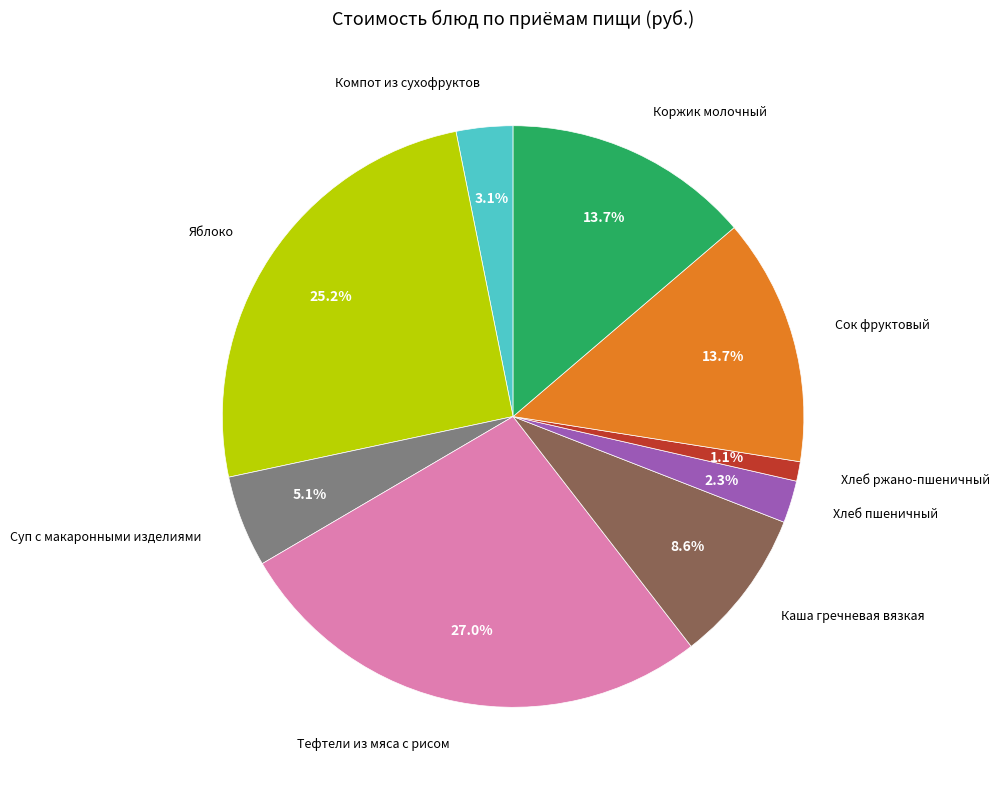

How many segments does this pie chart have?

9